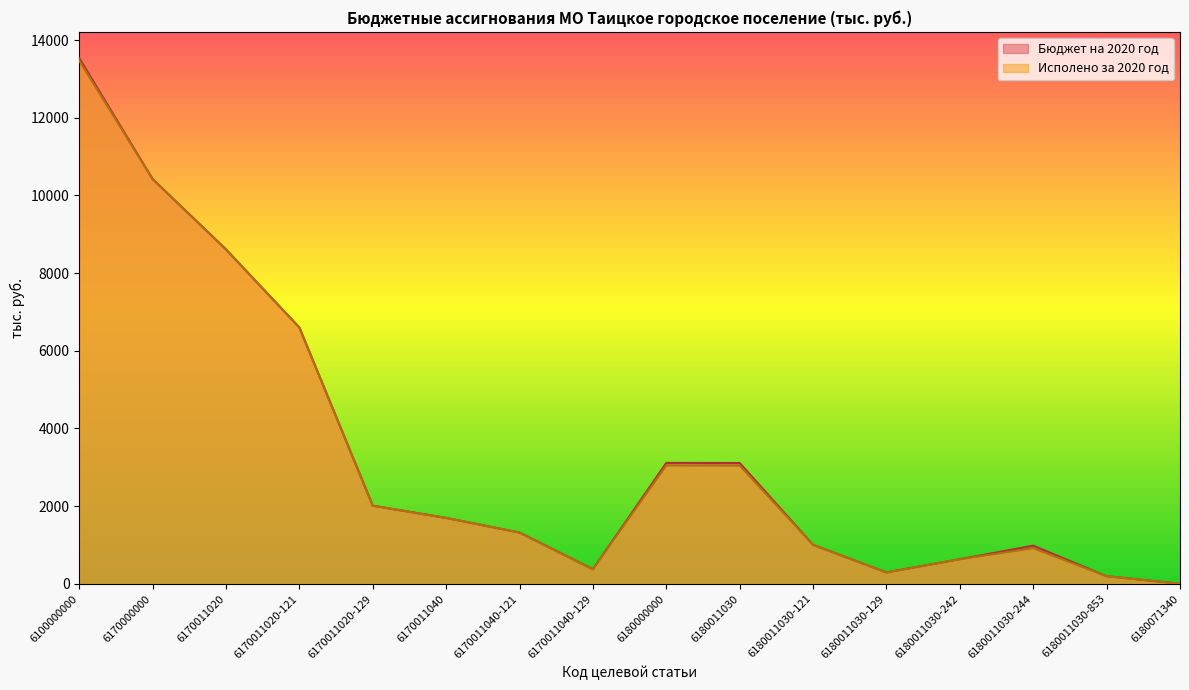

True or false: Исполено за 2020 год and Бюджет на 2020 год intersect in this chart.

False